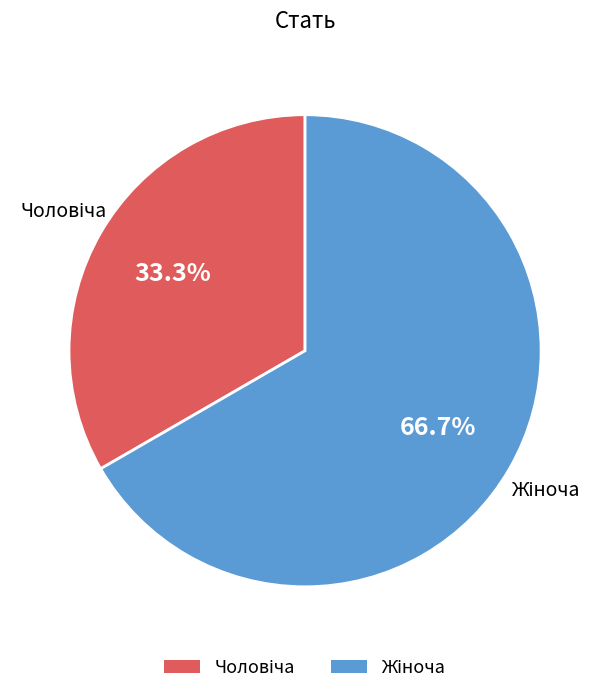

Is there any slice that represents more than half of the pie?

Yes